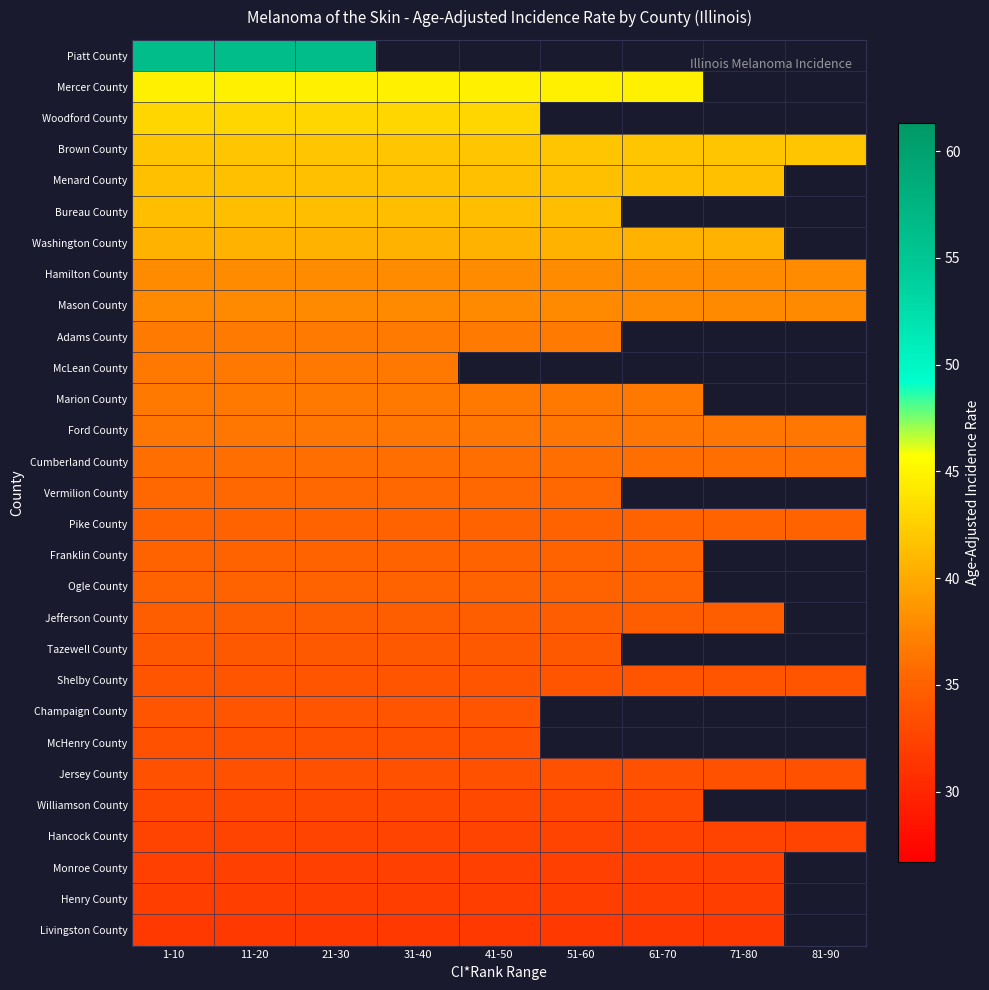

The value of Woodford County at 21-30 is 19.9. True or false?

False